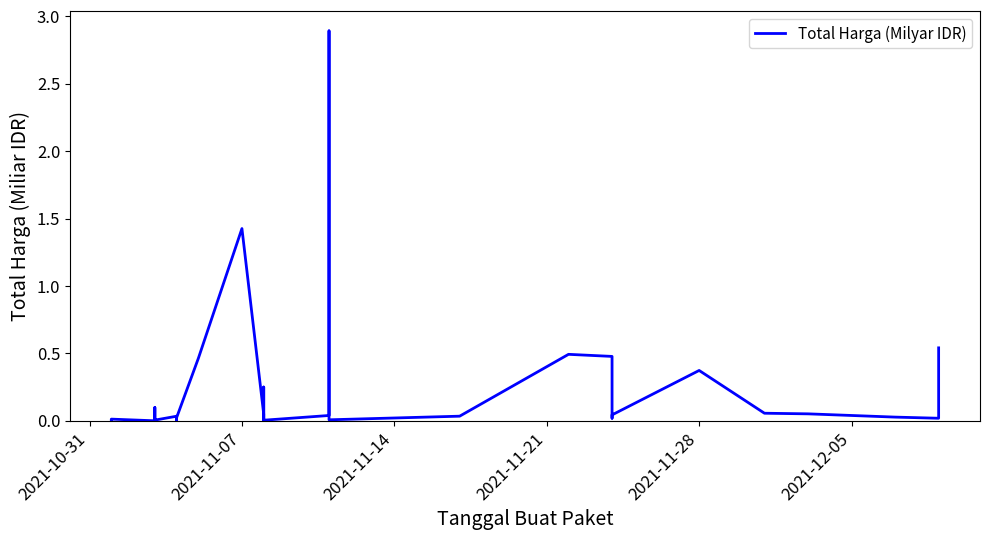

What is the average value?

0.2